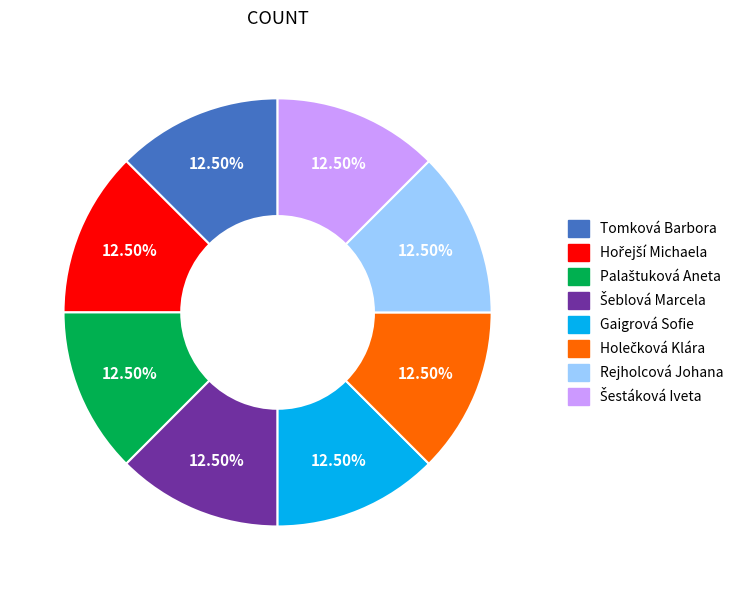

Does Tomková Barbora account for over 50% of the chart?

No